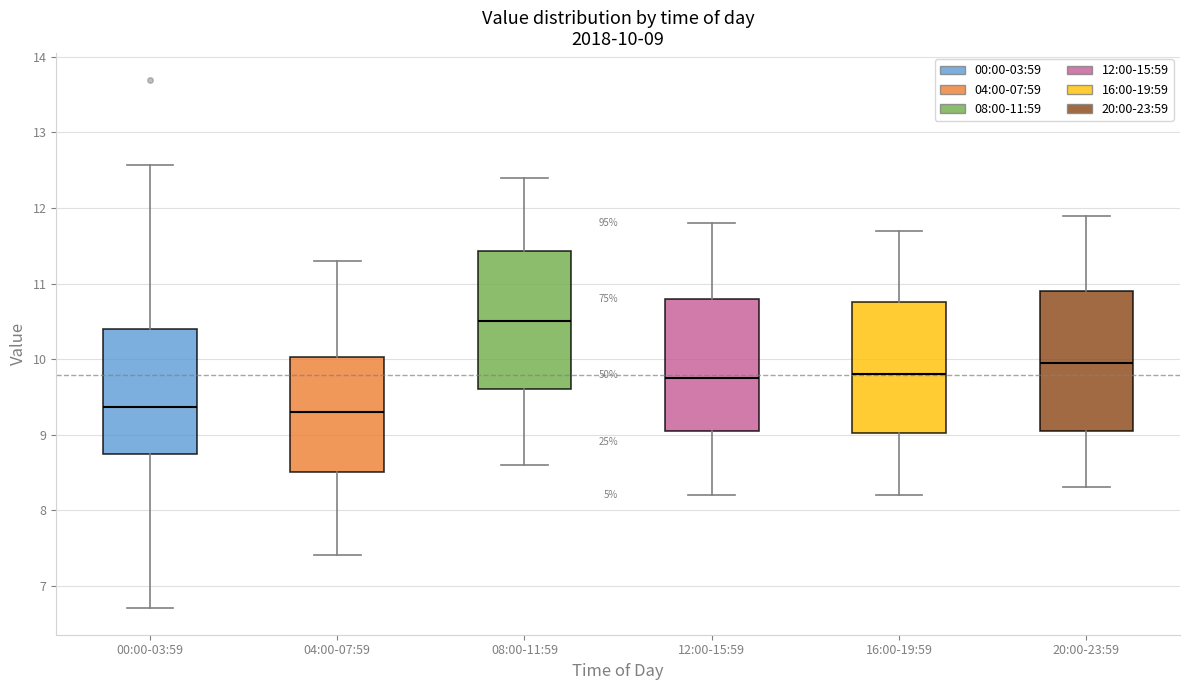

Which box's median line is the highest?

08:00-11:59